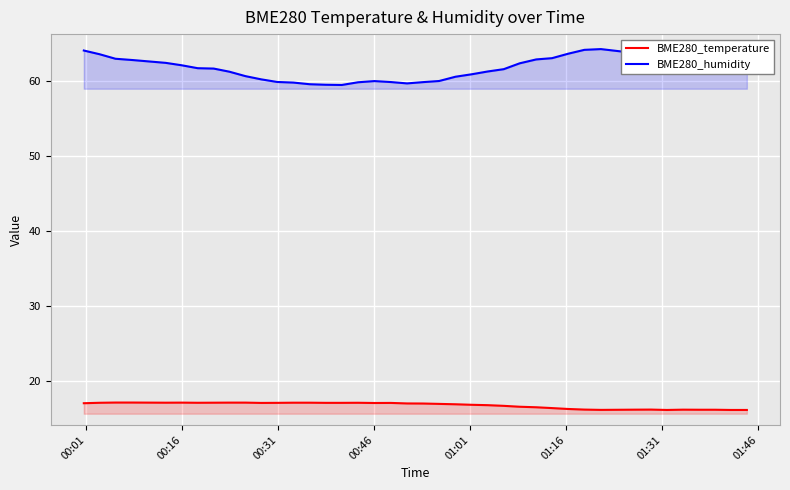

True or false: BME280_humidity and BME280_temperature cross at least once.

False